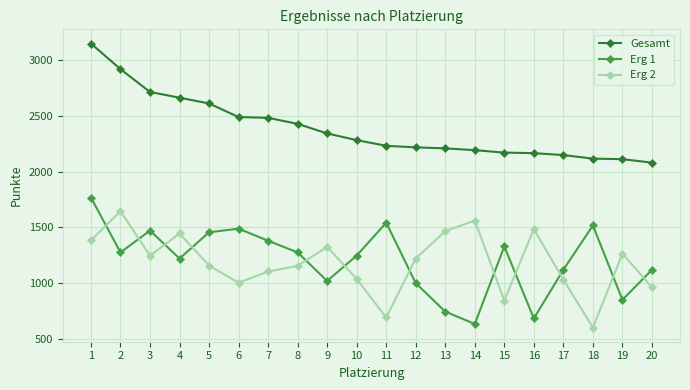

At 6, list the series in order from smallest to largest.

Erg 2, Erg 1, Gesamt